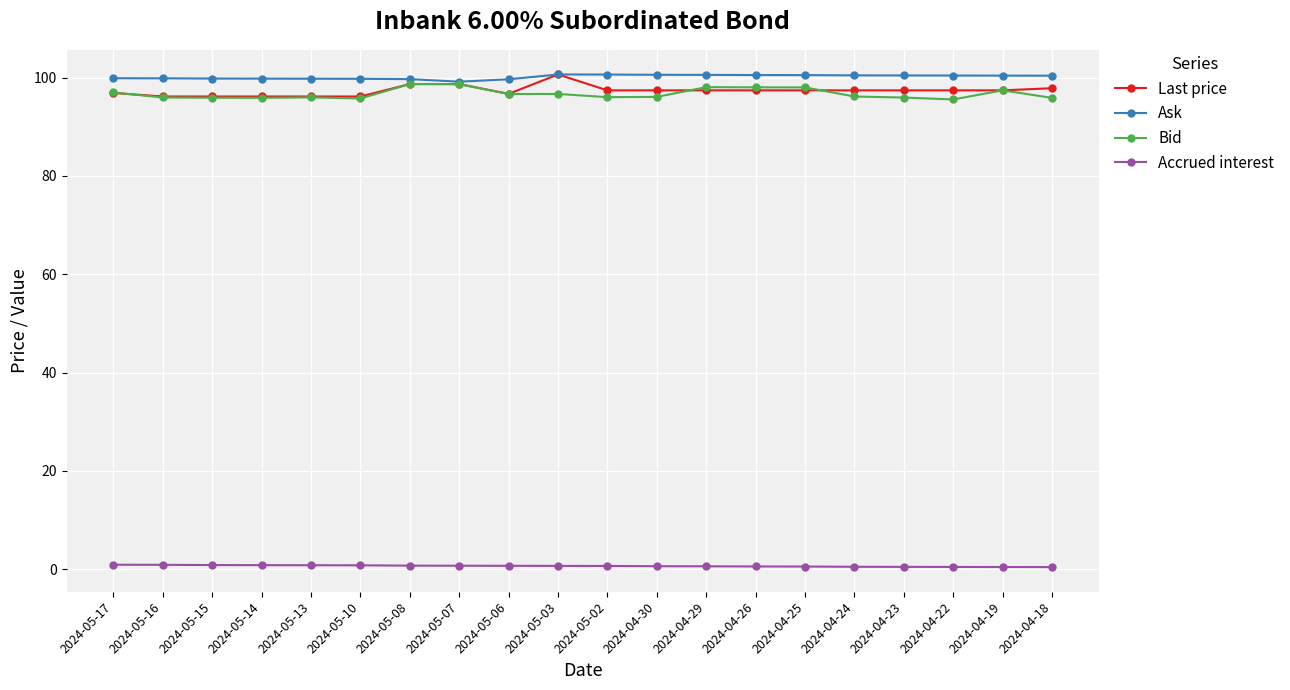

What is the lowest value of the Ask series?

99.2